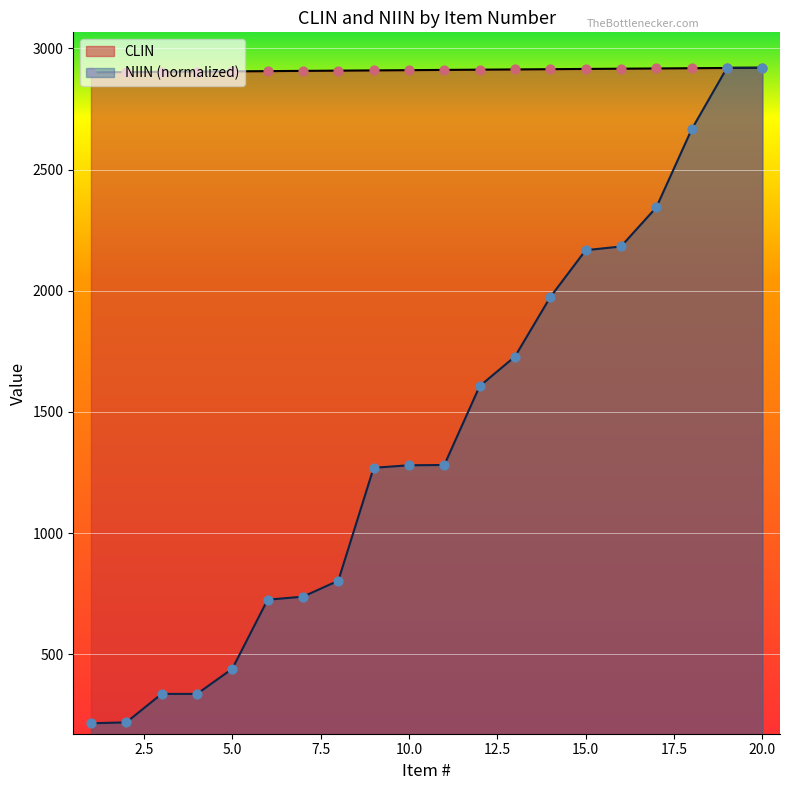

Is the value of NIIN at 14 greater than the value of CLIN at 9?

No